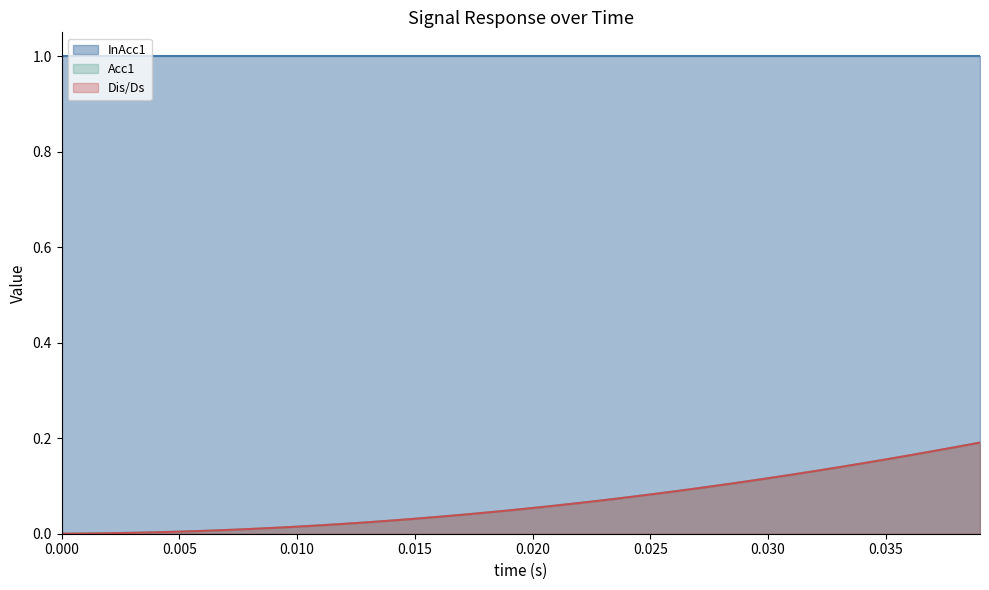

What position from the left is 0.039?

40